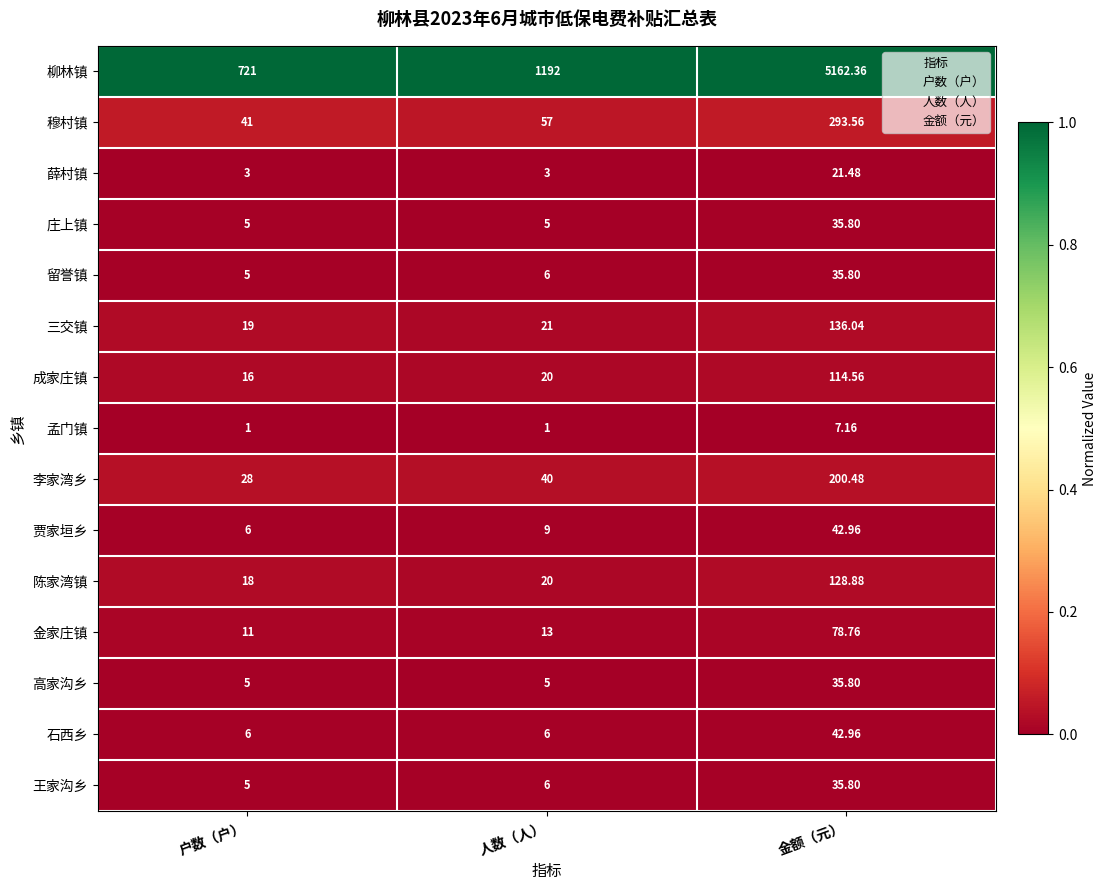

At which category does the chart reach its peak across all series?

金额（元）